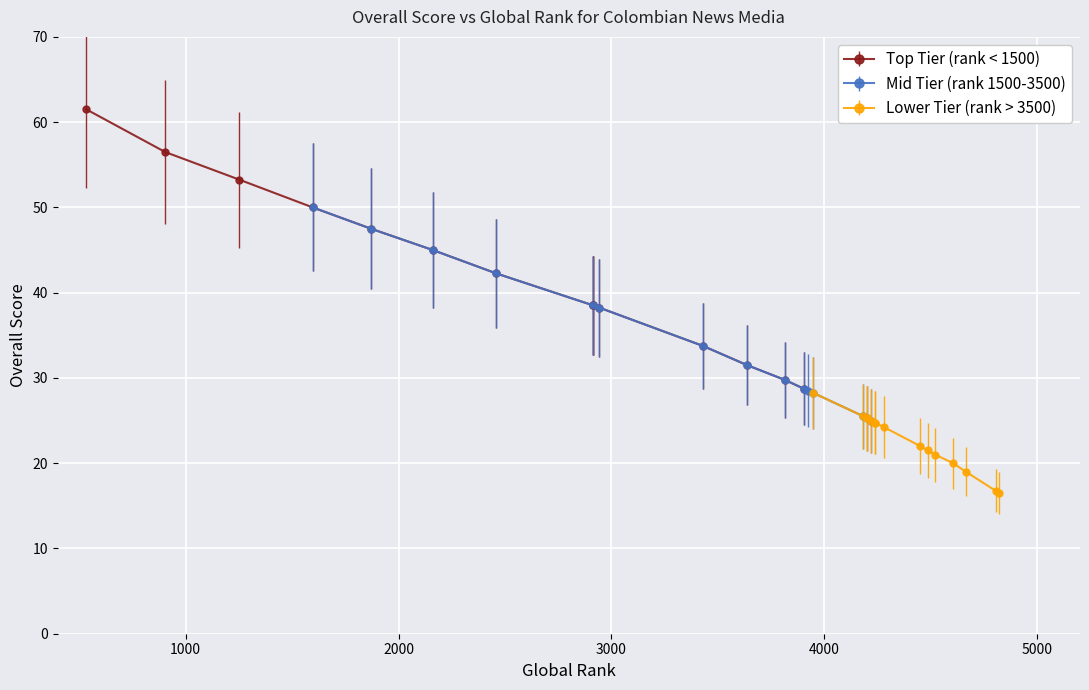

What is the highest value of the Mid Tier (rank 1500-3500) series?

50.0